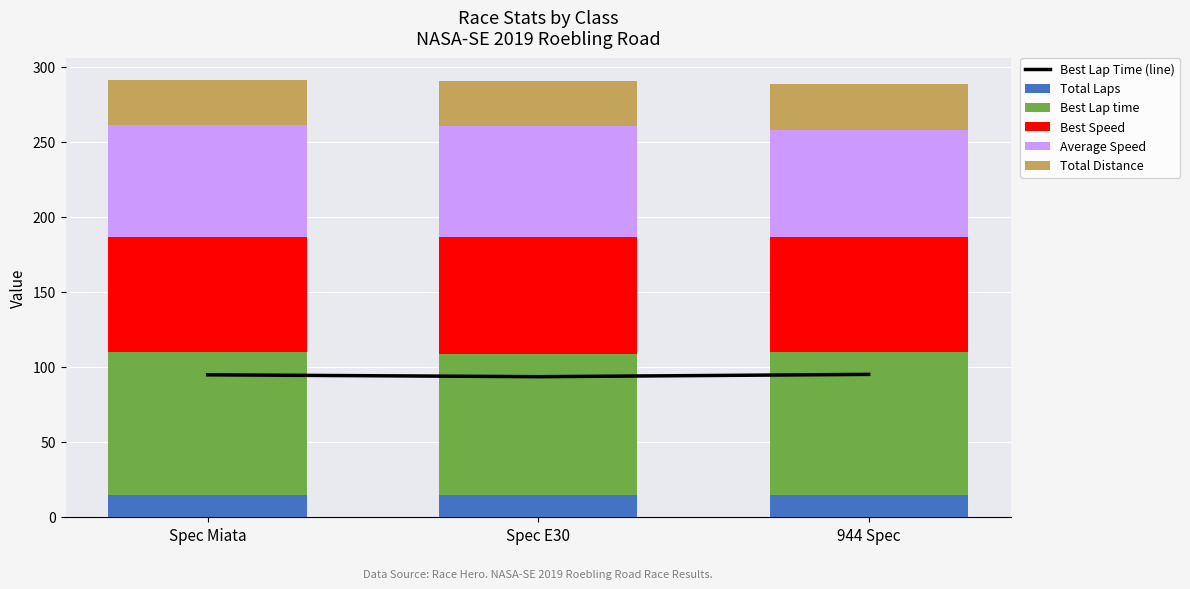

Which series has the largest range (max minus min)?

Average Speed